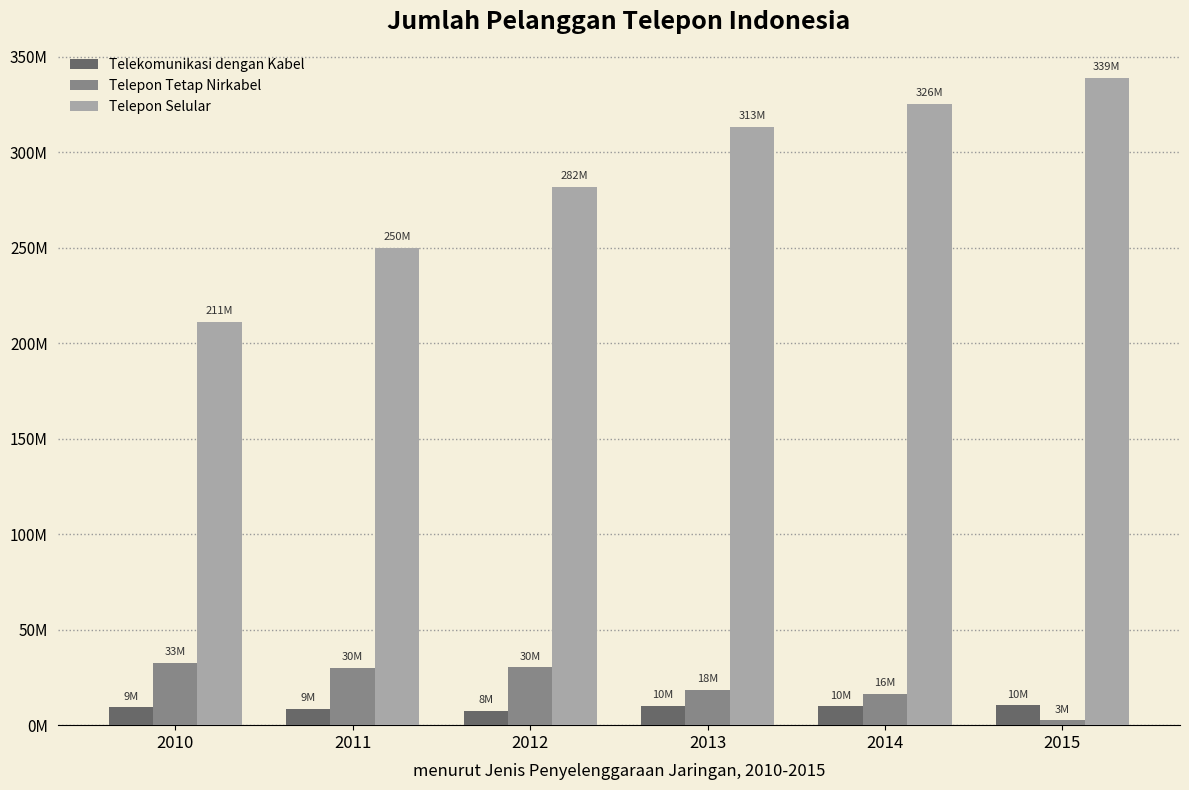

What are all the series names shown in the legend?

Telekomunikasi dengan Kabel, Telepon Tetap Nirkabel, Telepon Selular